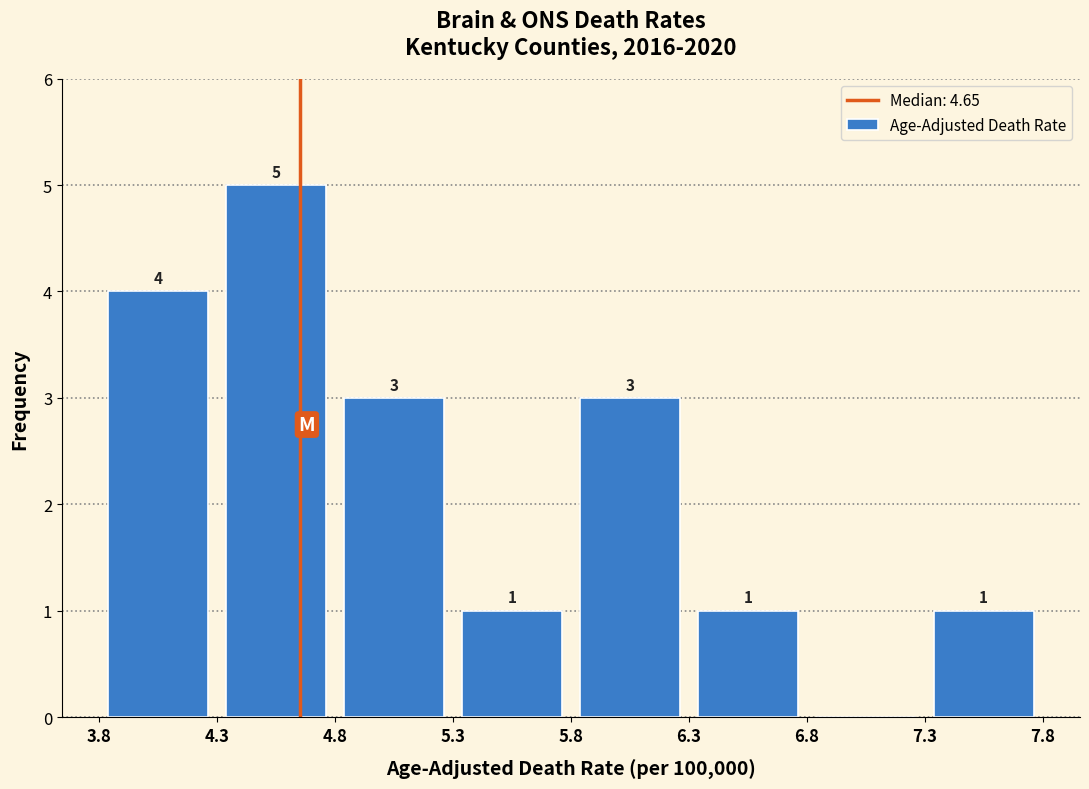

Over which range of the x-axis is the bar tallest?

4.3 to 4.8